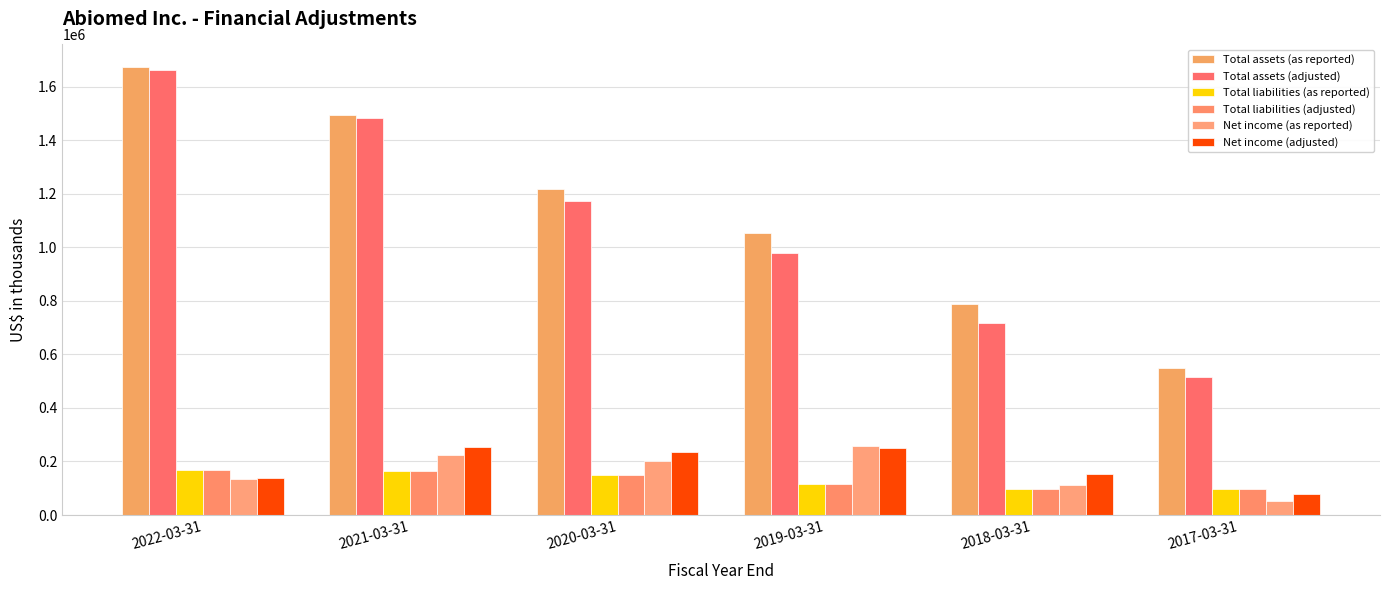

At how many categories does at least one series exceed 1608903?

1